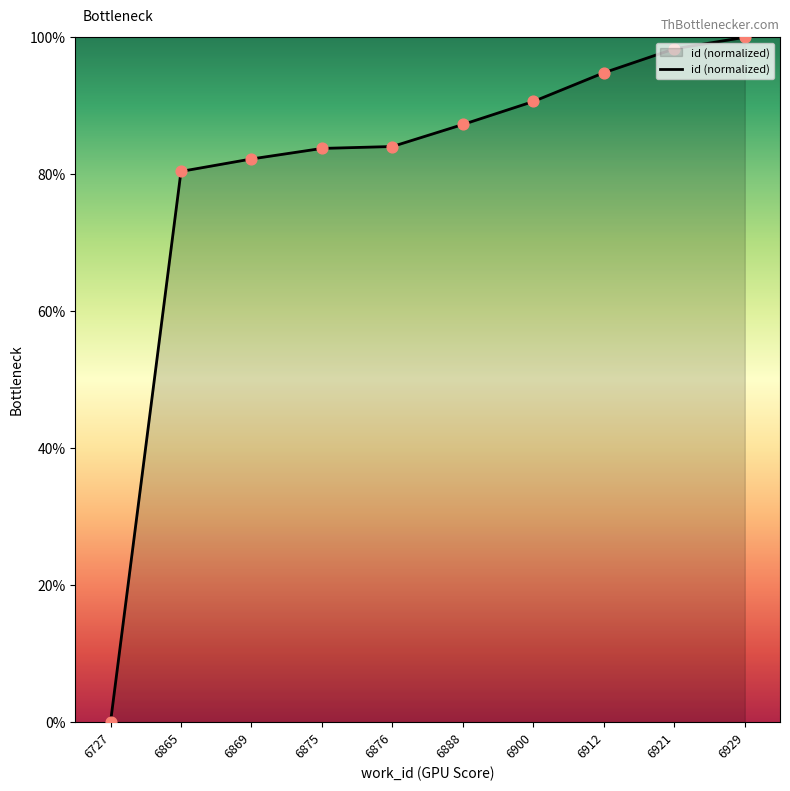

What is the change in value from 6900 to 6921?

+7.7